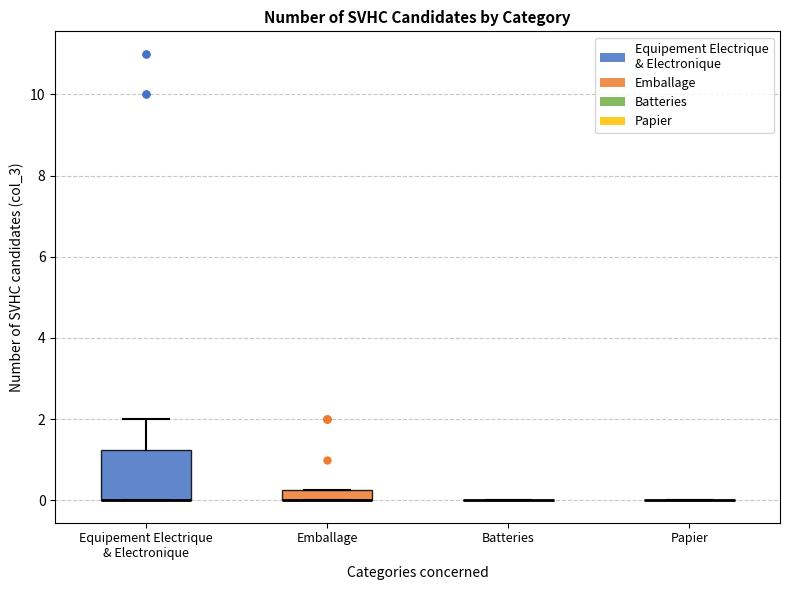

Which box is the tallest, from its lower edge to its upper edge?

Equipement Electrique & Electronique